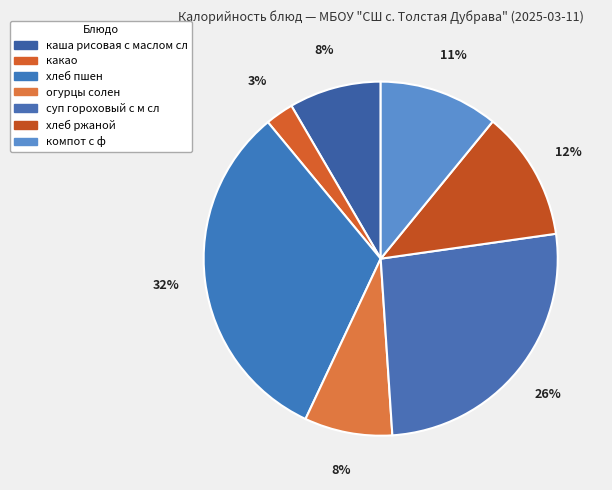

What percentage is the огурцы солен slice, to the nearest percent?

8%